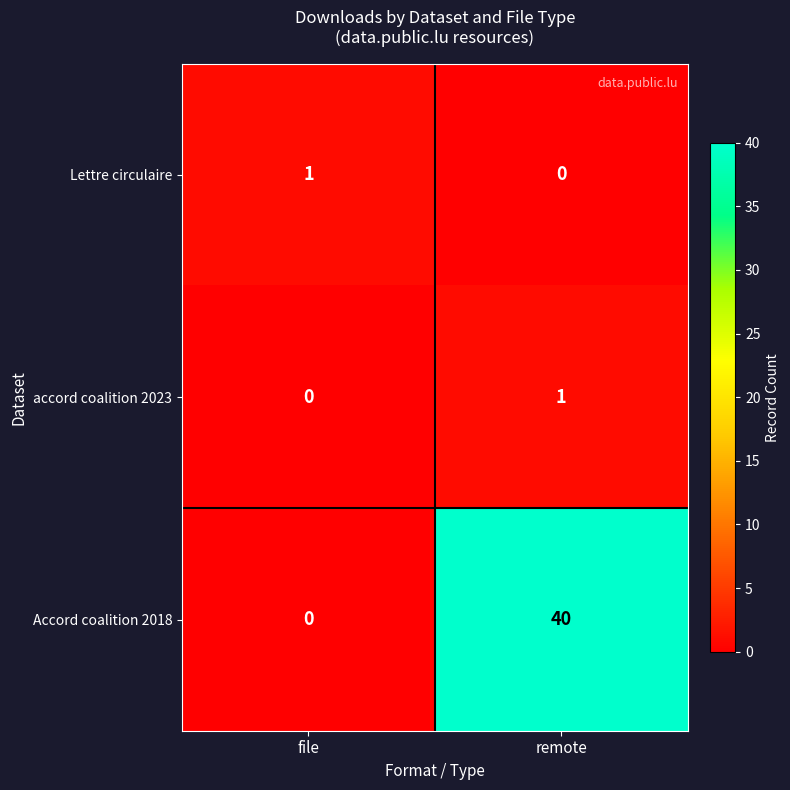

What is the sum of the Accord coalition 2018 values at remote and file?

40